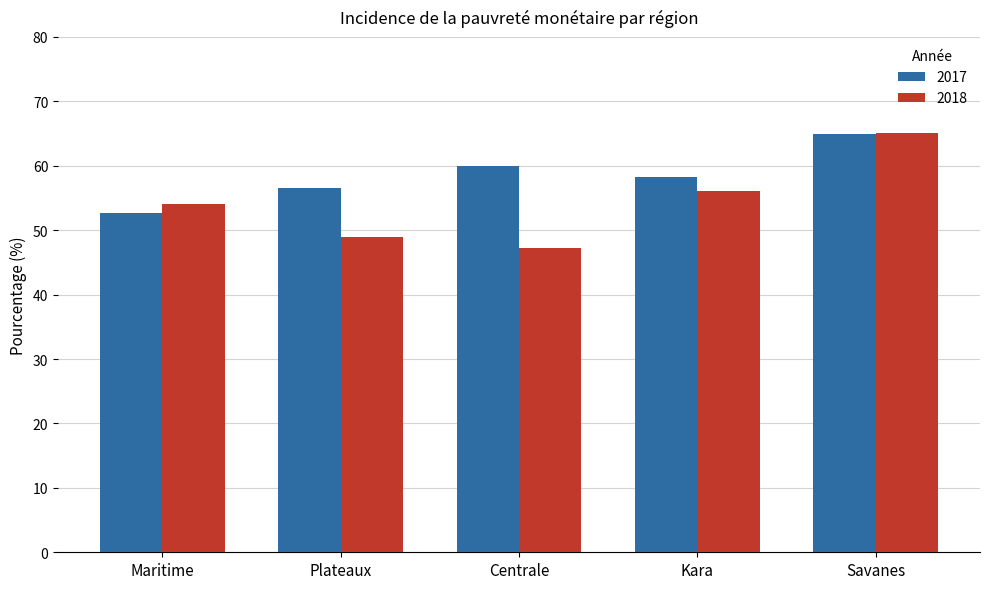

True or false: 2018 has a value of 79.5 at Kara.

False